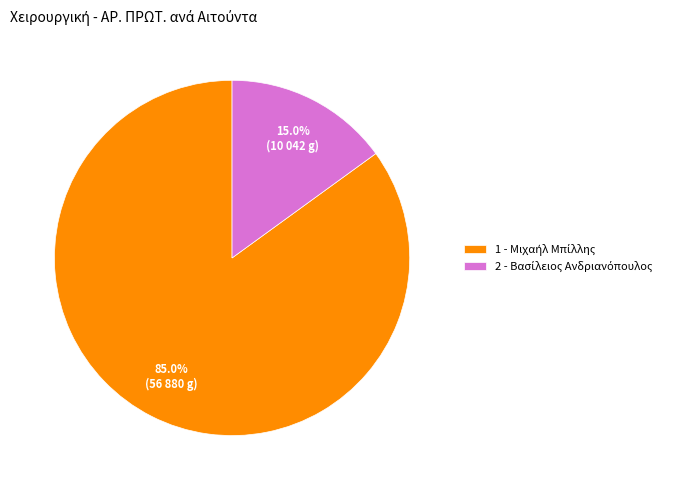

To the nearest percent, what is the difference between the largest and smallest slice percentages?

70%